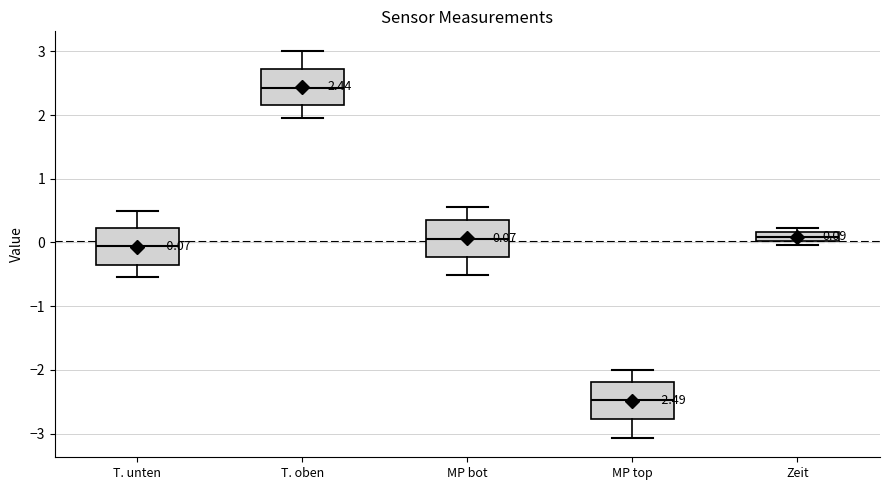

Which box has the highest median line?

T. oben